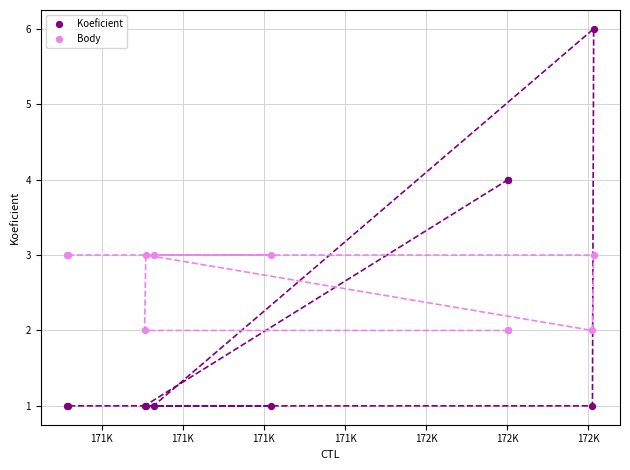

Which series has the largest Y range (max minus min)?

Koeficient